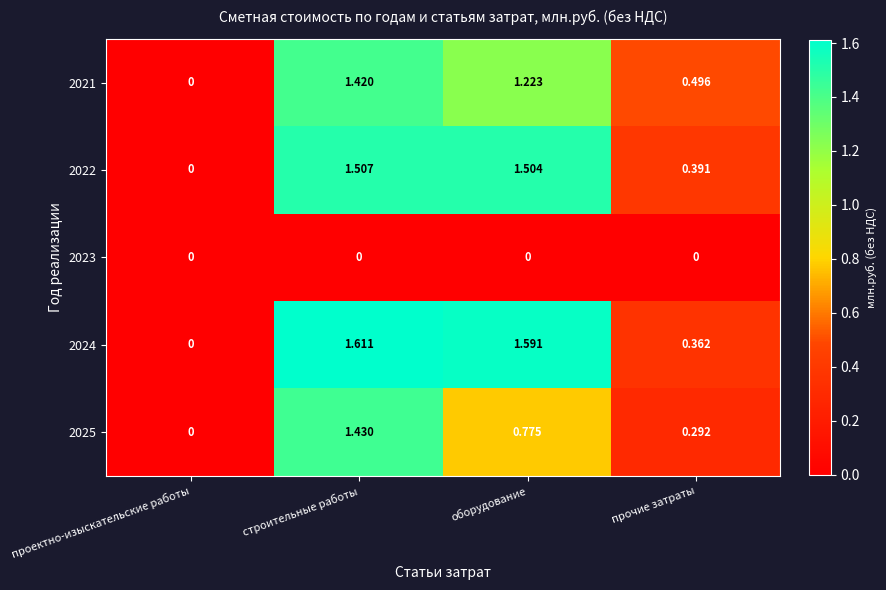

Which series has the largest total across all categories?

2024